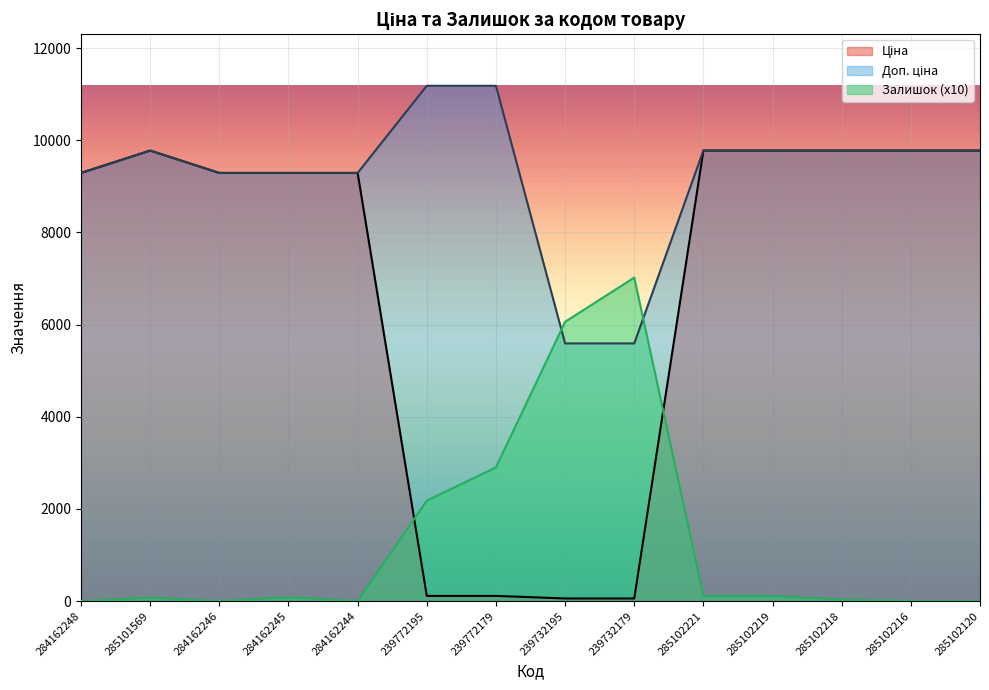

How many values in the Ціна series exceed 9290?

10